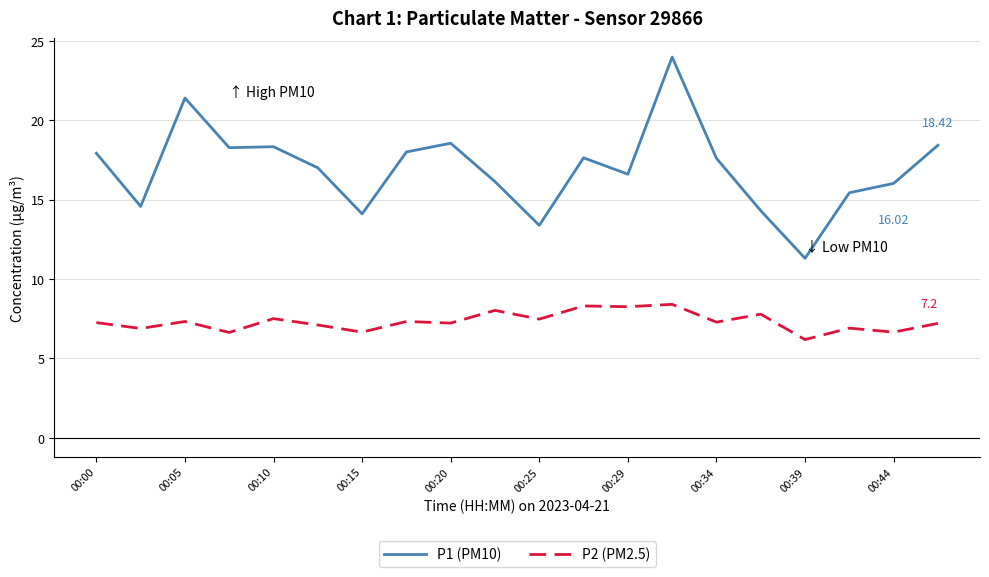

Which series has the widest spread of values?

P1 (PM10)